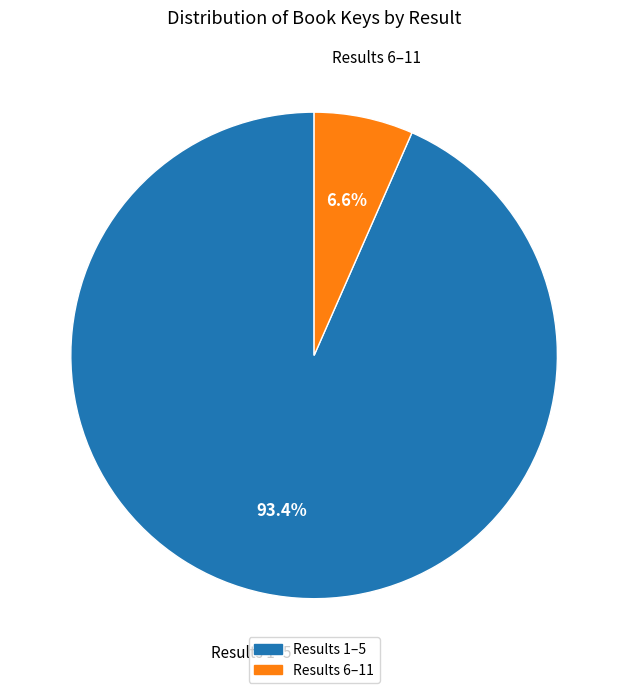

Does any single category account for the majority?

Yes